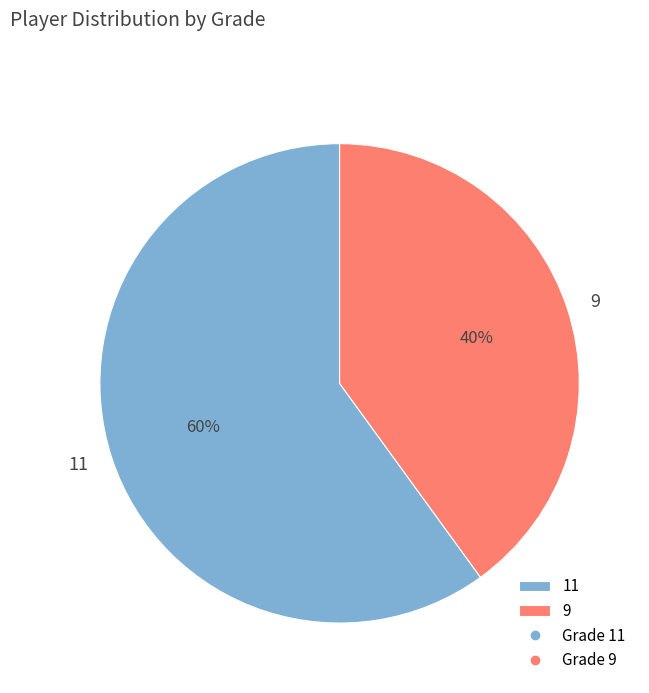

Does any single category account for the majority?

Yes